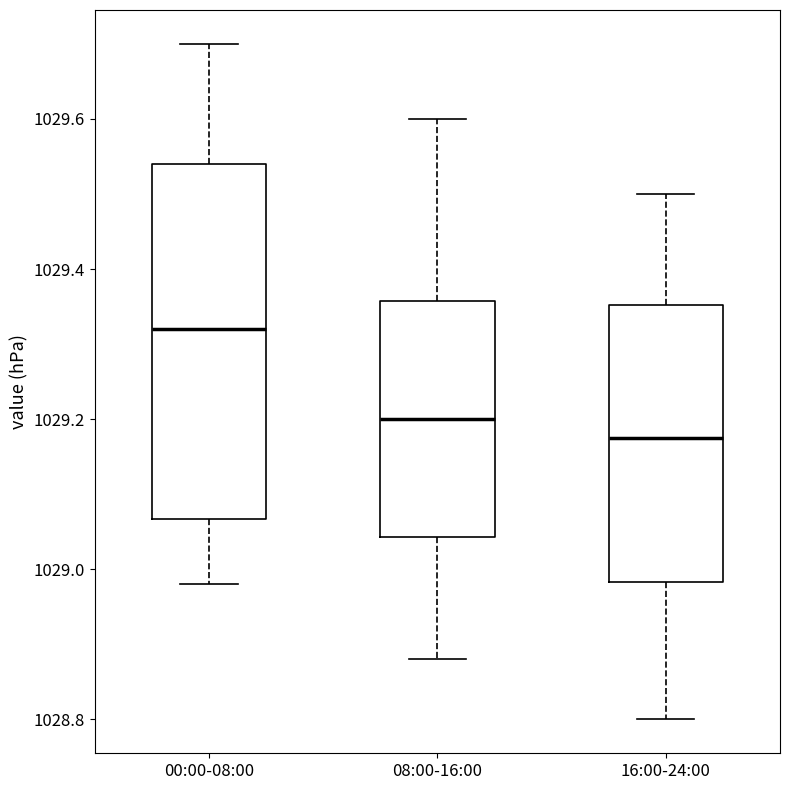

Reading left to right, read every box against the y-axis: the position of its median line, the range the box covers, and the ends of its whiskers. The values are not printed on the chart, so give them approximately, as read against the axis.

00:00-08:00: median 1029.32, box 1029.06 to 1029.54, whiskers 1028.98 to 1029.70
08:00-16:00: median 1029.20, box 1029.04 to 1029.36, whiskers 1028.88 to 1029.60
16:00-24:00: median 1029.18, box 1028.98 to 1029.36, whiskers 1028.80 to 1029.50